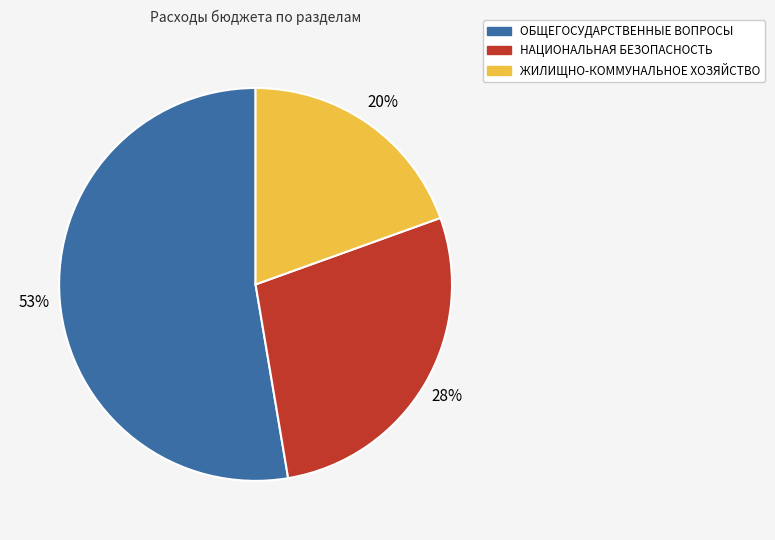

Is ОБЩЕГОСУДАРСТВЕННЫЕ ВОПРОСЫ the majority of the pie?

Yes